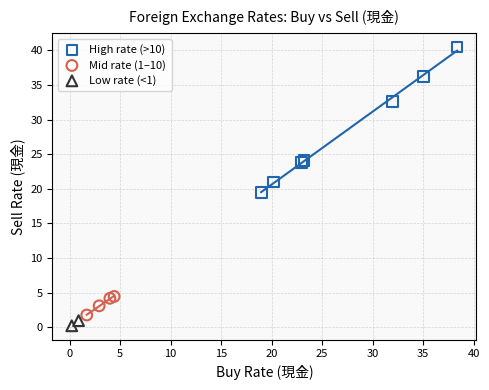

What are all the series names shown in the legend?

High rate (>10), Mid rate (1–10), Low rate (<1)